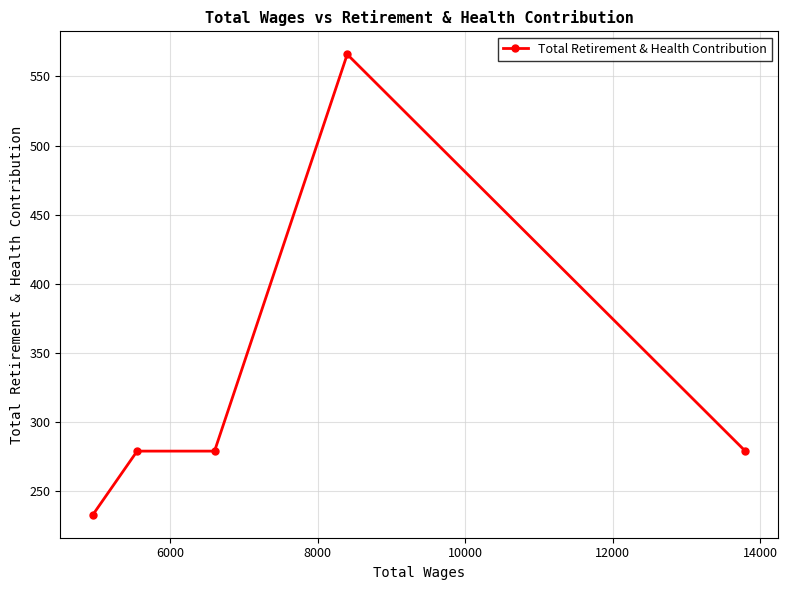

What is the greatest value displayed?

566